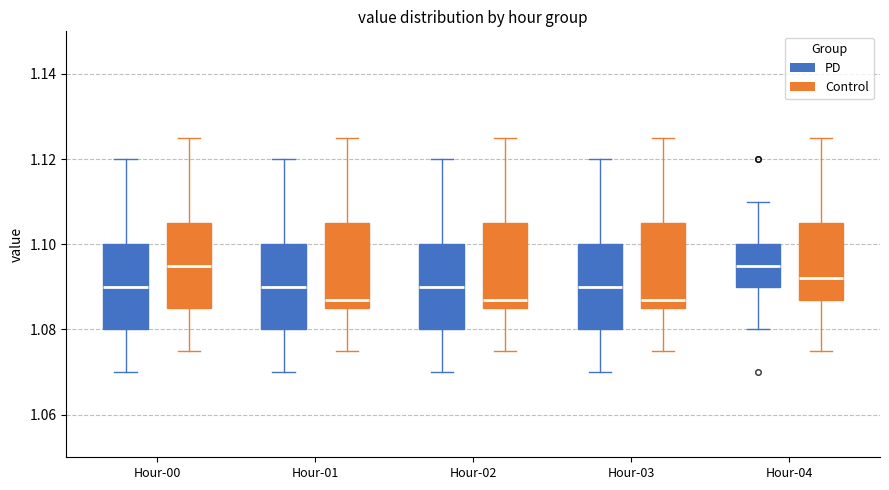

Reading left to right, read every box against the y-axis: the position of its median line, the range the box covers, and the ends of its whiskers. The values are not printed on the chart, so give them approximately, as read against the axis.

Hour-00 (PD): median 1.090, box 1.080 to 1.100, whiskers 1.070 to 1.120
Hour-00 (Control): median 1.096, box 1.086 to 1.106, whiskers 1.076 to 1.126
Hour-01 (PD): median 1.090, box 1.080 to 1.100, whiskers 1.070 to 1.120
Hour-01 (Control): median 1.088, box 1.086 to 1.106, whiskers 1.076 to 1.126
Hour-02 (PD): median 1.090, box 1.080 to 1.100, whiskers 1.070 to 1.120
Hour-02 (Control): median 1.088, box 1.086 to 1.106, whiskers 1.076 to 1.126
Hour-03 (PD): median 1.090, box 1.080 to 1.100, whiskers 1.070 to 1.120
Hour-03 (Control): median 1.088, box 1.086 to 1.106, whiskers 1.076 to 1.126
Hour-04 (PD): median 1.096, box 1.090 to 1.100, whiskers 1.080 to 1.110
Hour-04 (Control): median 1.092, box 1.088 to 1.106, whiskers 1.076 to 1.126